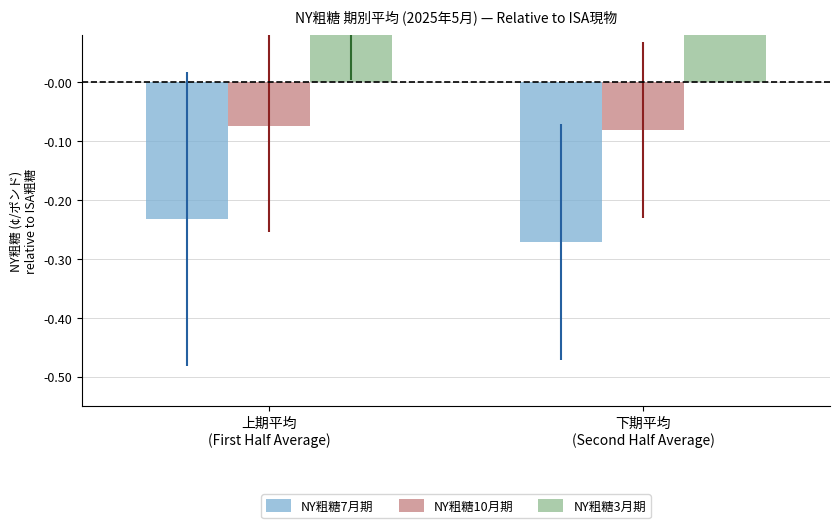

At which label is NY粗糖7月期 closest to 0?

上期平均
(First Half Average)